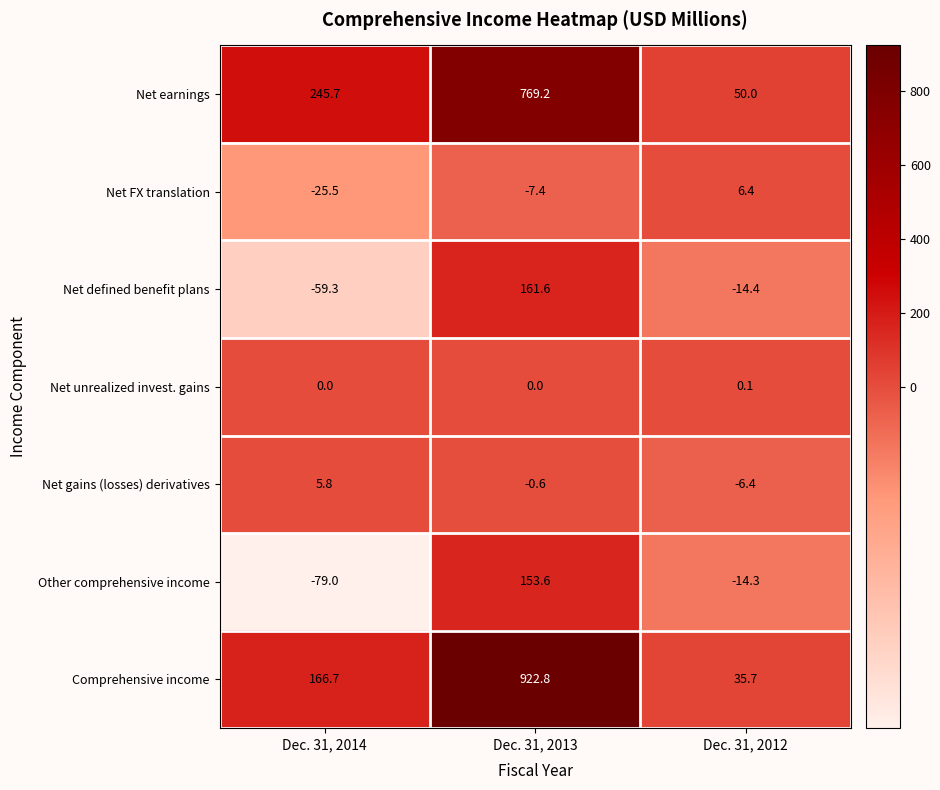

What is the sum of all Comprehensive income values?

1125.2